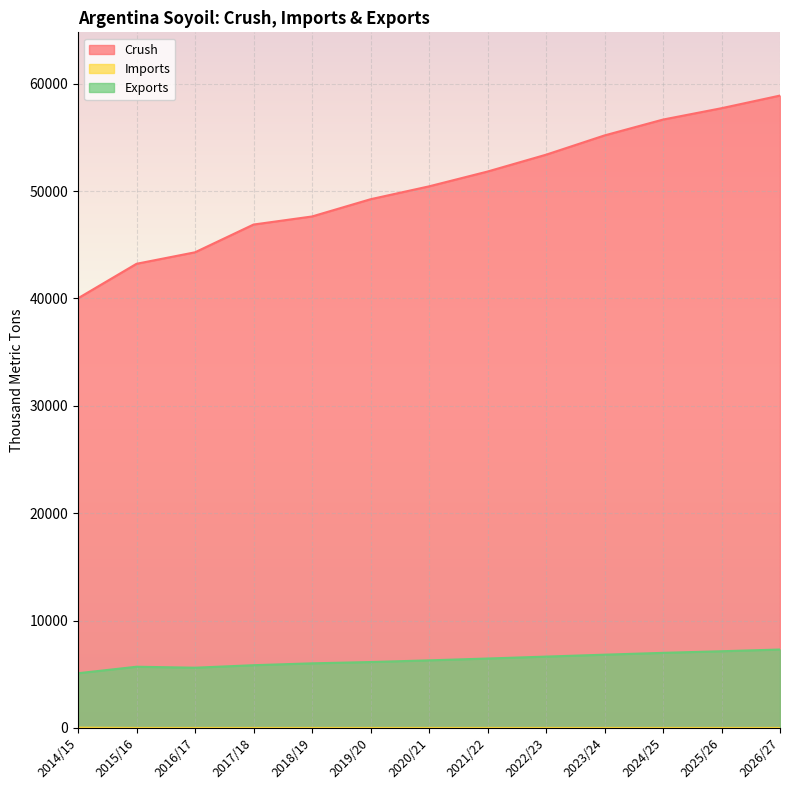

What are all the series names shown in the legend?

Crush, Imports, Exports